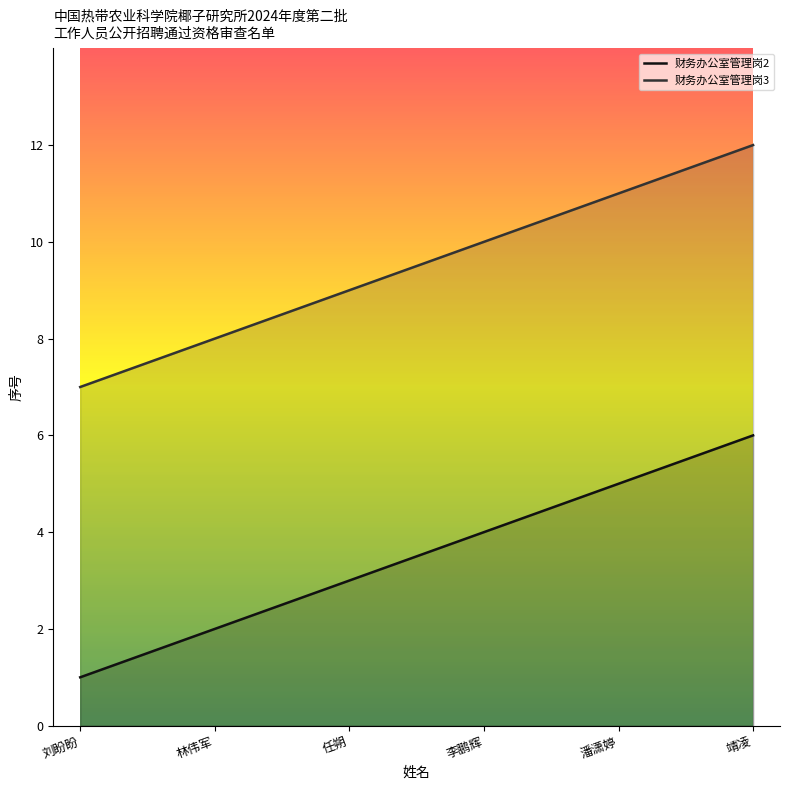

Which series has the widest spread of values?

财务办公室管理岗2